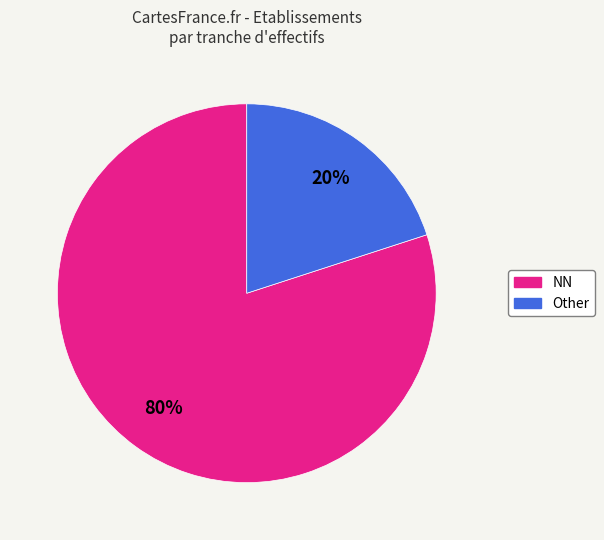

To the nearest percent, what is the average slice percentage?

50%